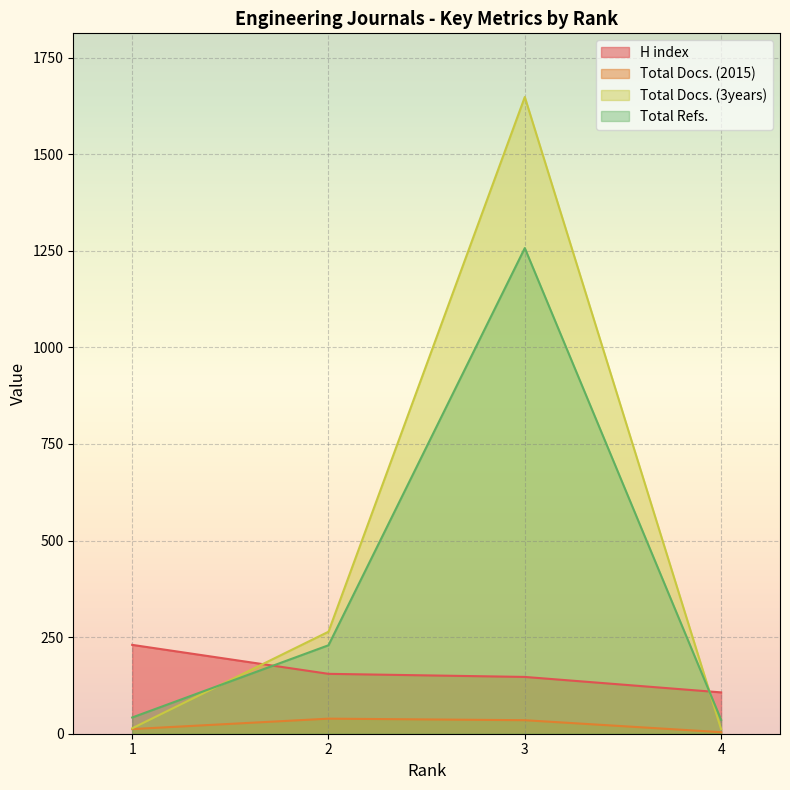

True or false: H index has more than 2 interior local peaks.

False